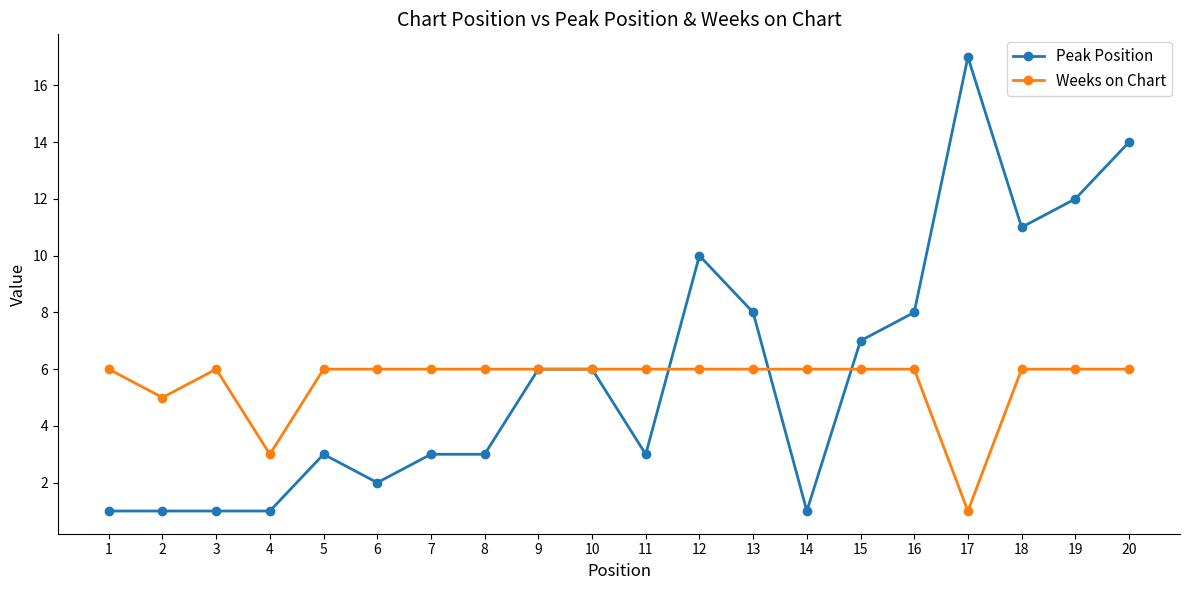

At 16, list the series in order from largest to smallest.

Peak Position, Weeks on Chart